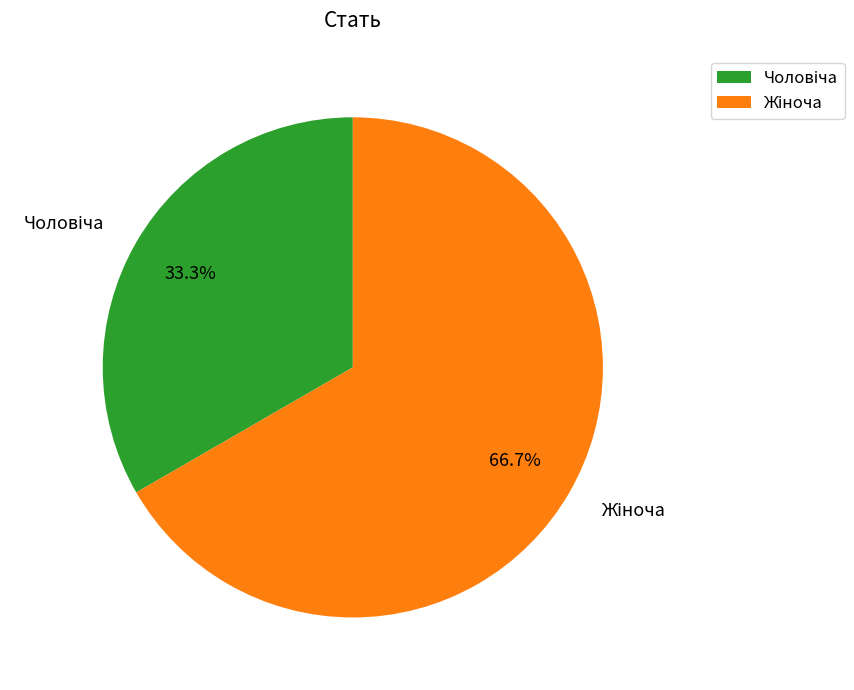

Is there any slice that represents more than half of the pie?

Yes